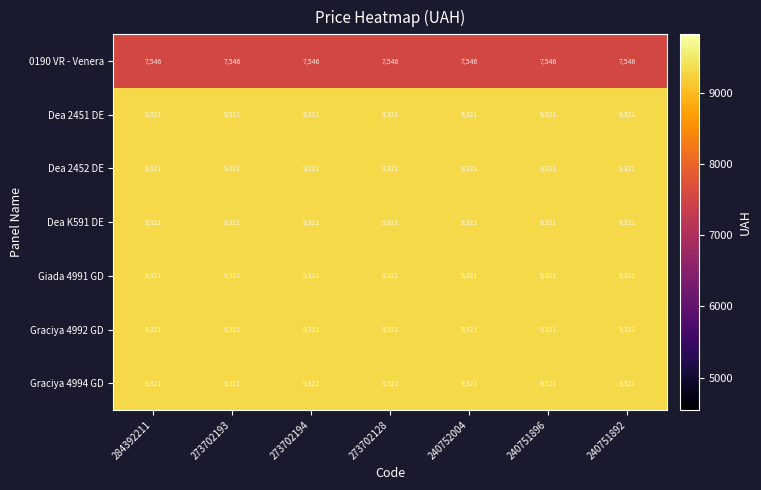

What is the minimum value shown in the chart?

7546